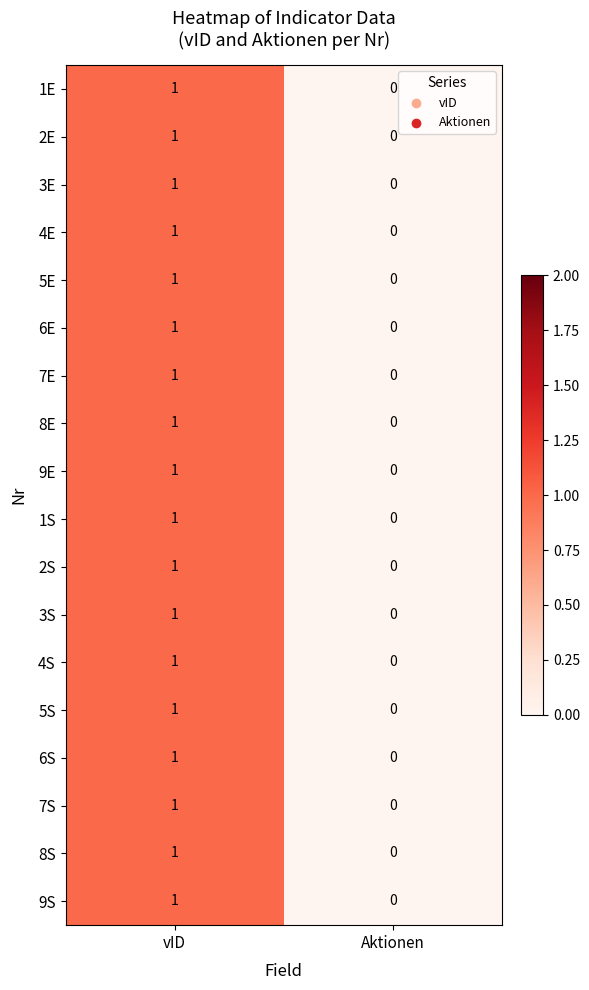

What is the total value across all series at vID?

18